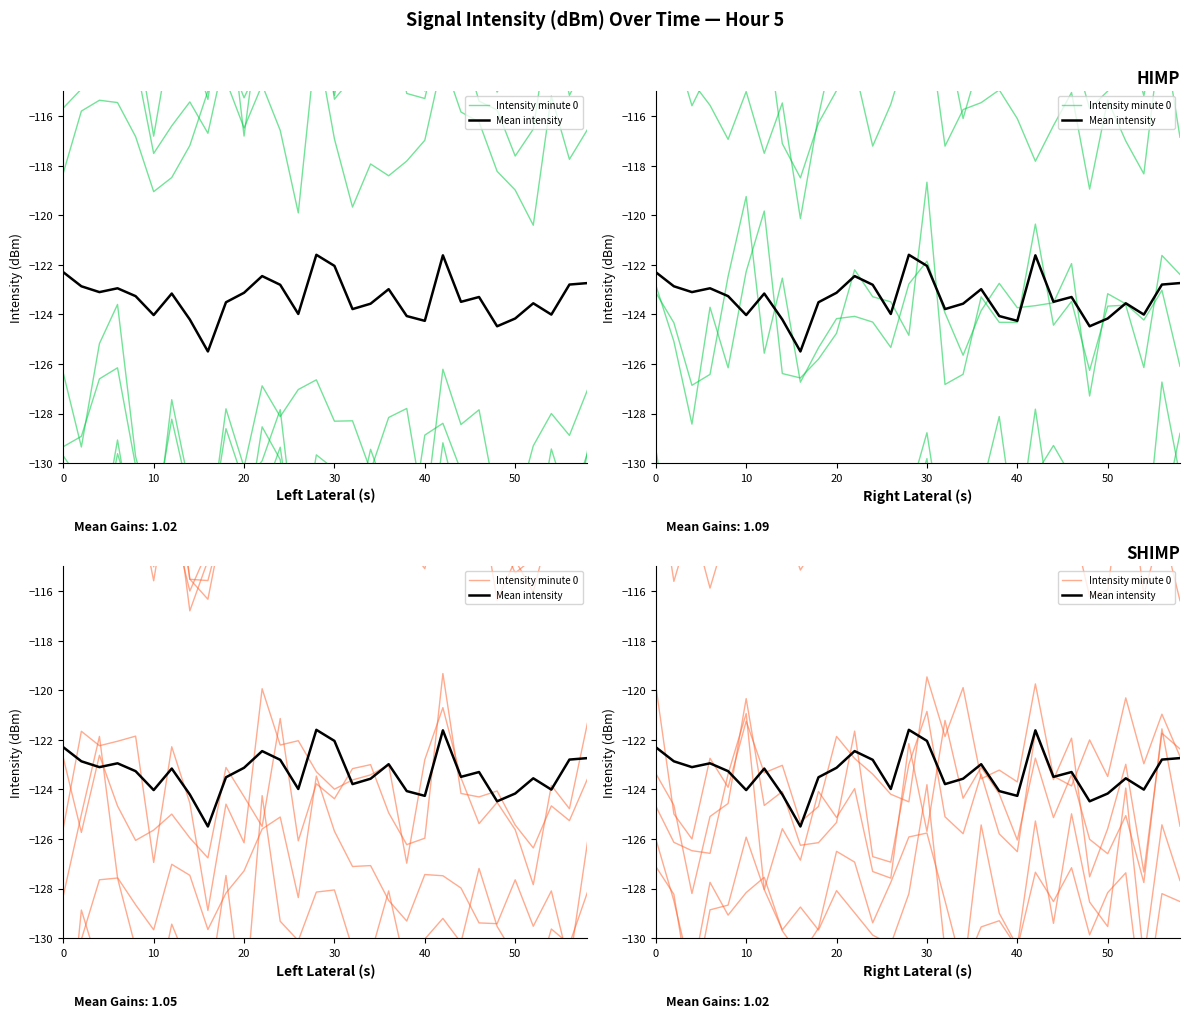

At how many categories does at least one series exceed -119?

30